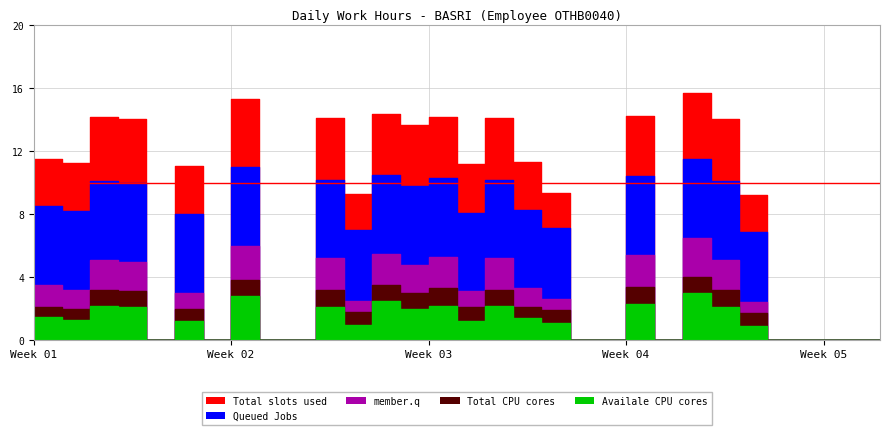

True or false: member.q and Total slots used cross at least once.

False